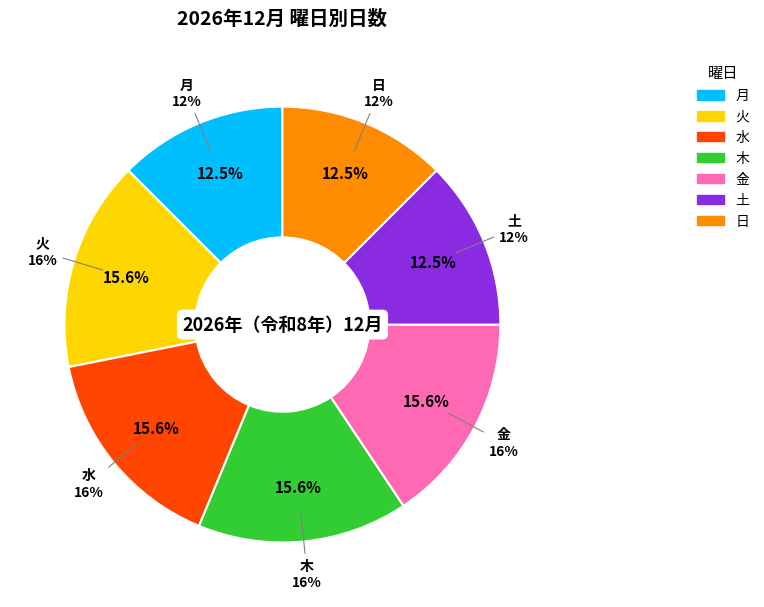

True or false: 月 accounts for 1% of the total.

False